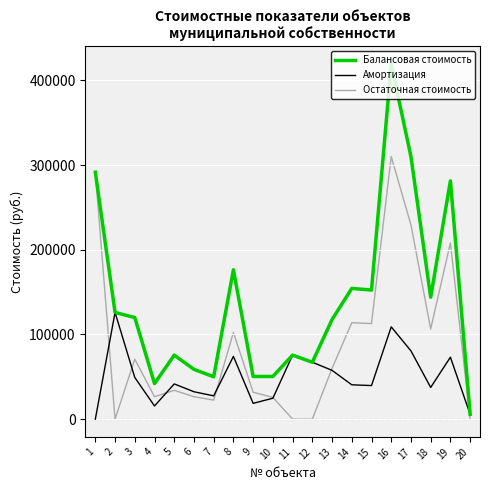

At 8, list the series in order from largest to smallest.

Балансовая стоимость, Остаточная стоимость, Амортизация